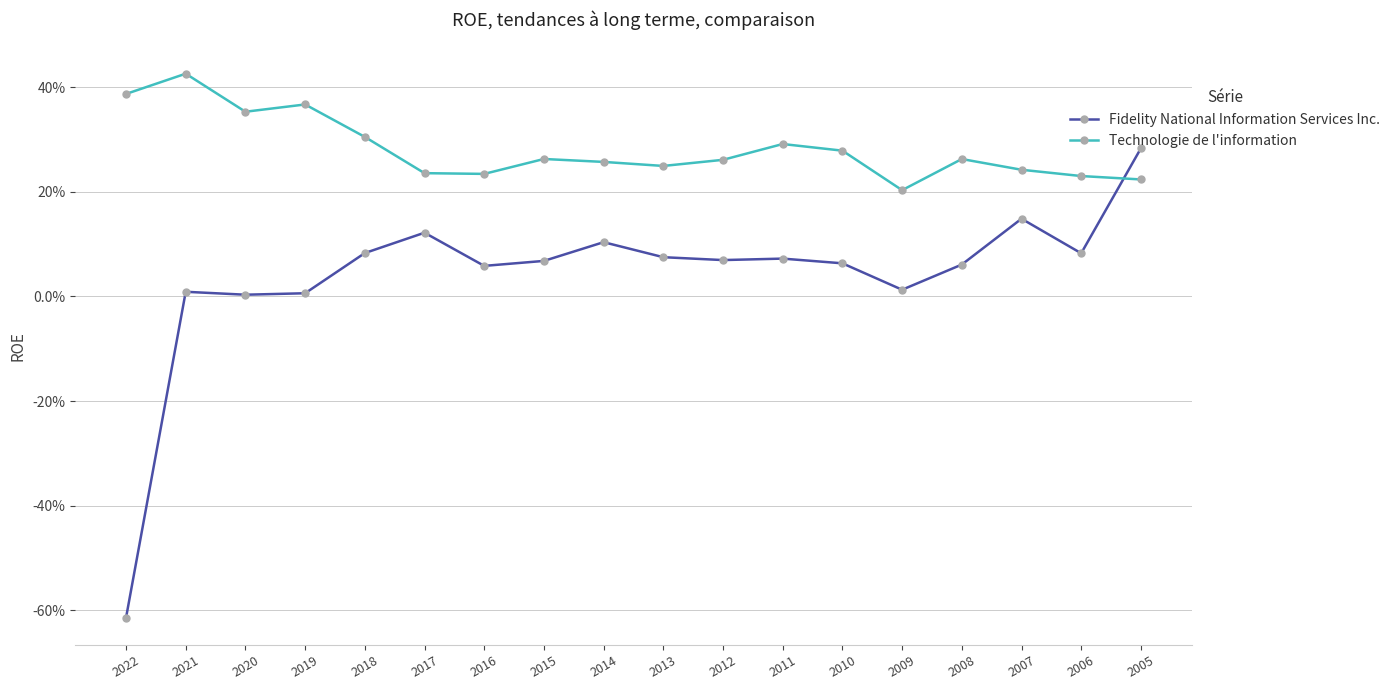

Which category has the highest value in the Technologie de l'information series?

2021